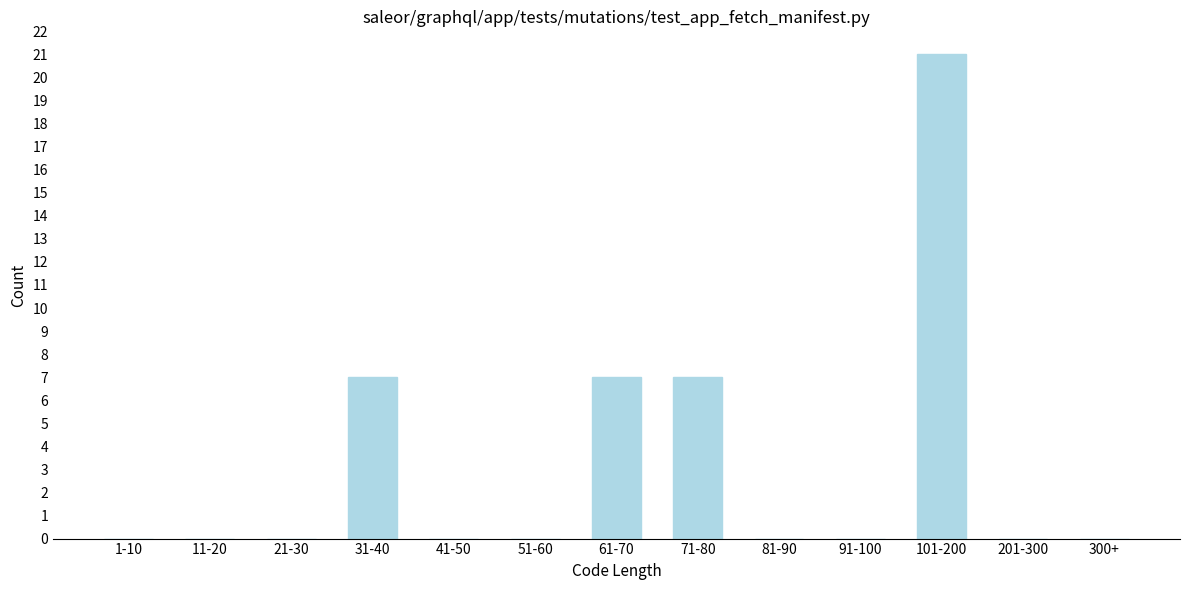

Reading right to left, extract all data points from this chart.

300+=0	201-300=0	101-200=21	91-100=0	81-90=0	71-80=7	61-70=7	51-60=0	41-50=0	31-40=7	21-30=0	11-20=0	1-10=0